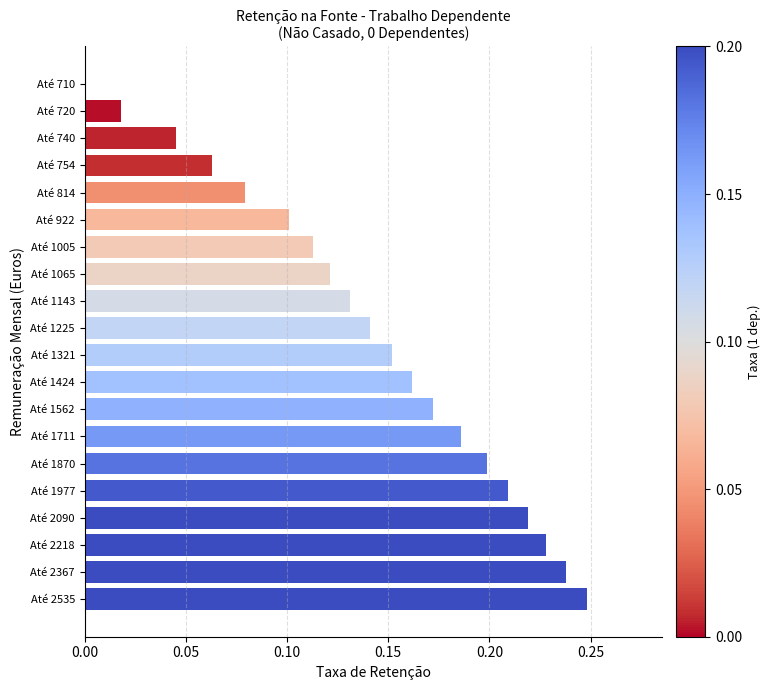

How many positive values are there?

19